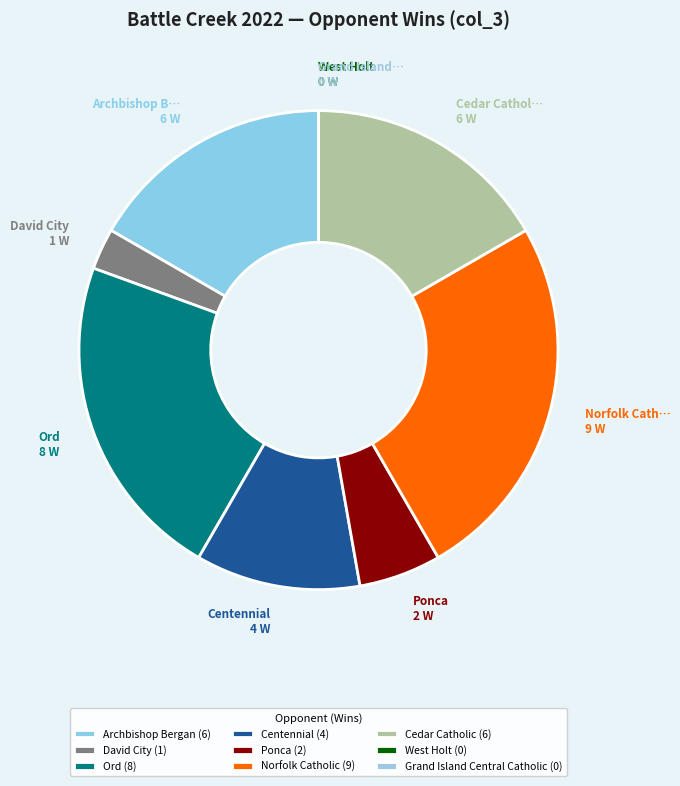

To the nearest percent, what is the difference between the largest and smallest slice percentages?

25%